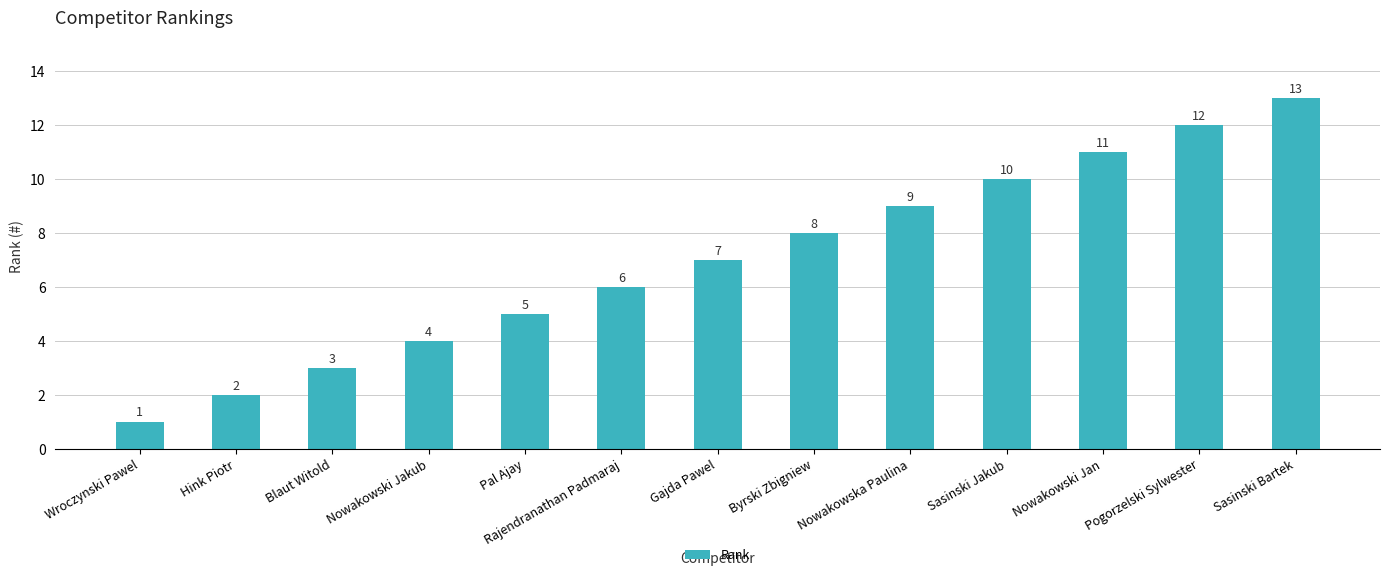

Rank the categories by value from highest to lowest.

Sasinski Bartek, Pogorzelski Sylwester, Nowakowski Jan, Sasinski Jakub, Nowakowska Paulina, Byrski Zbigniew, Gajda Pawel, Rajendranathan Padmaraj, Pal Ajay, Nowakowski Jakub, Blaut Witold, Hink Piotr, Wroczynski Pawel